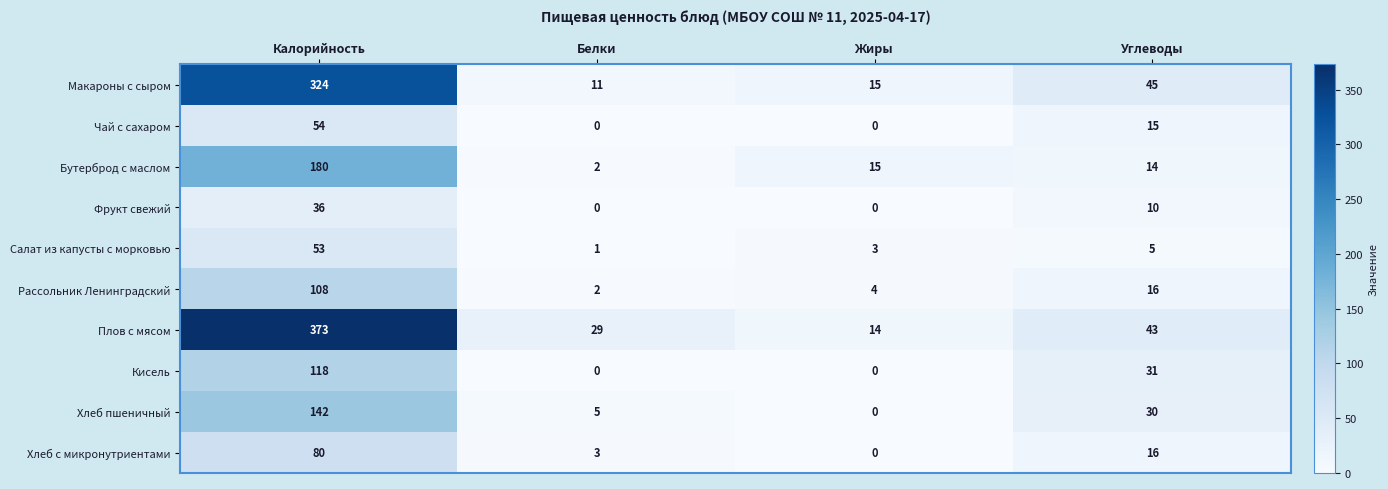

List the labels in order of Плов с мясом value, largest first.

Калорийность, Углеводы, Белки, Жиры